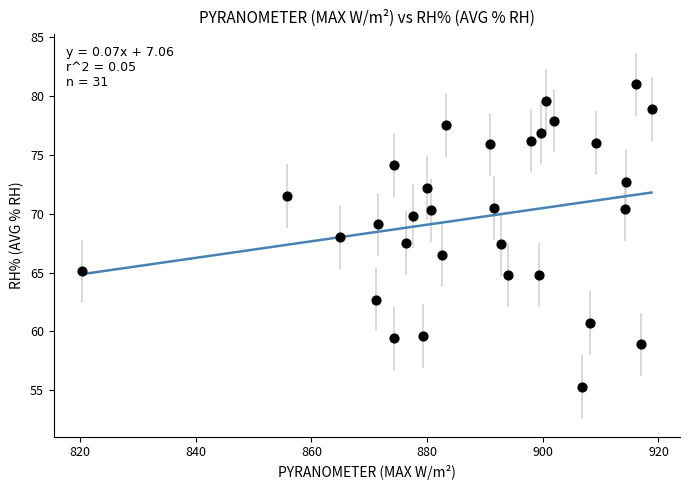

What is the range of Y values (max minus min)?

25.7